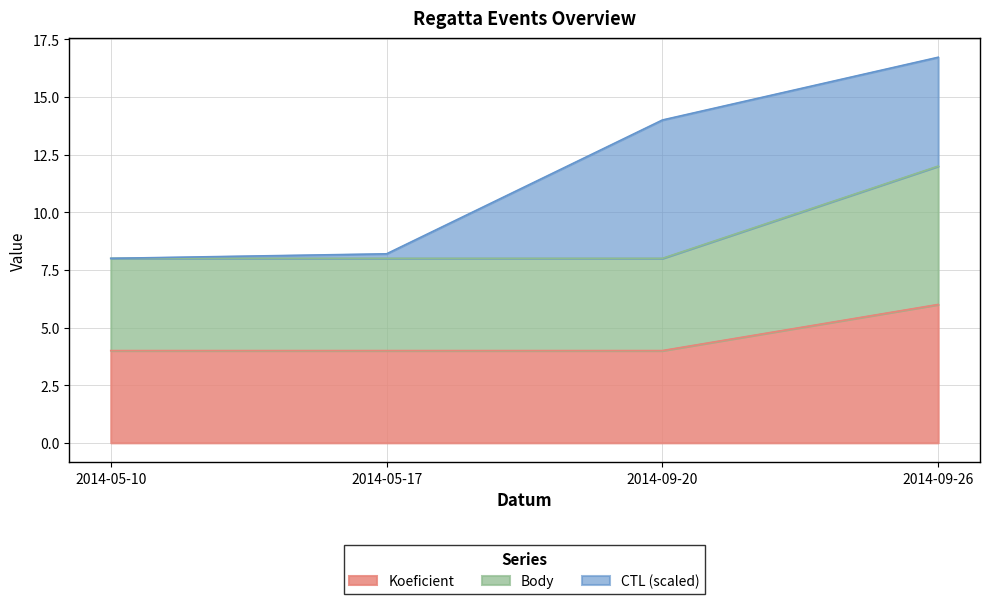

Which has a higher value, 2014-09-26 or 2014-09-20?

2014-09-26